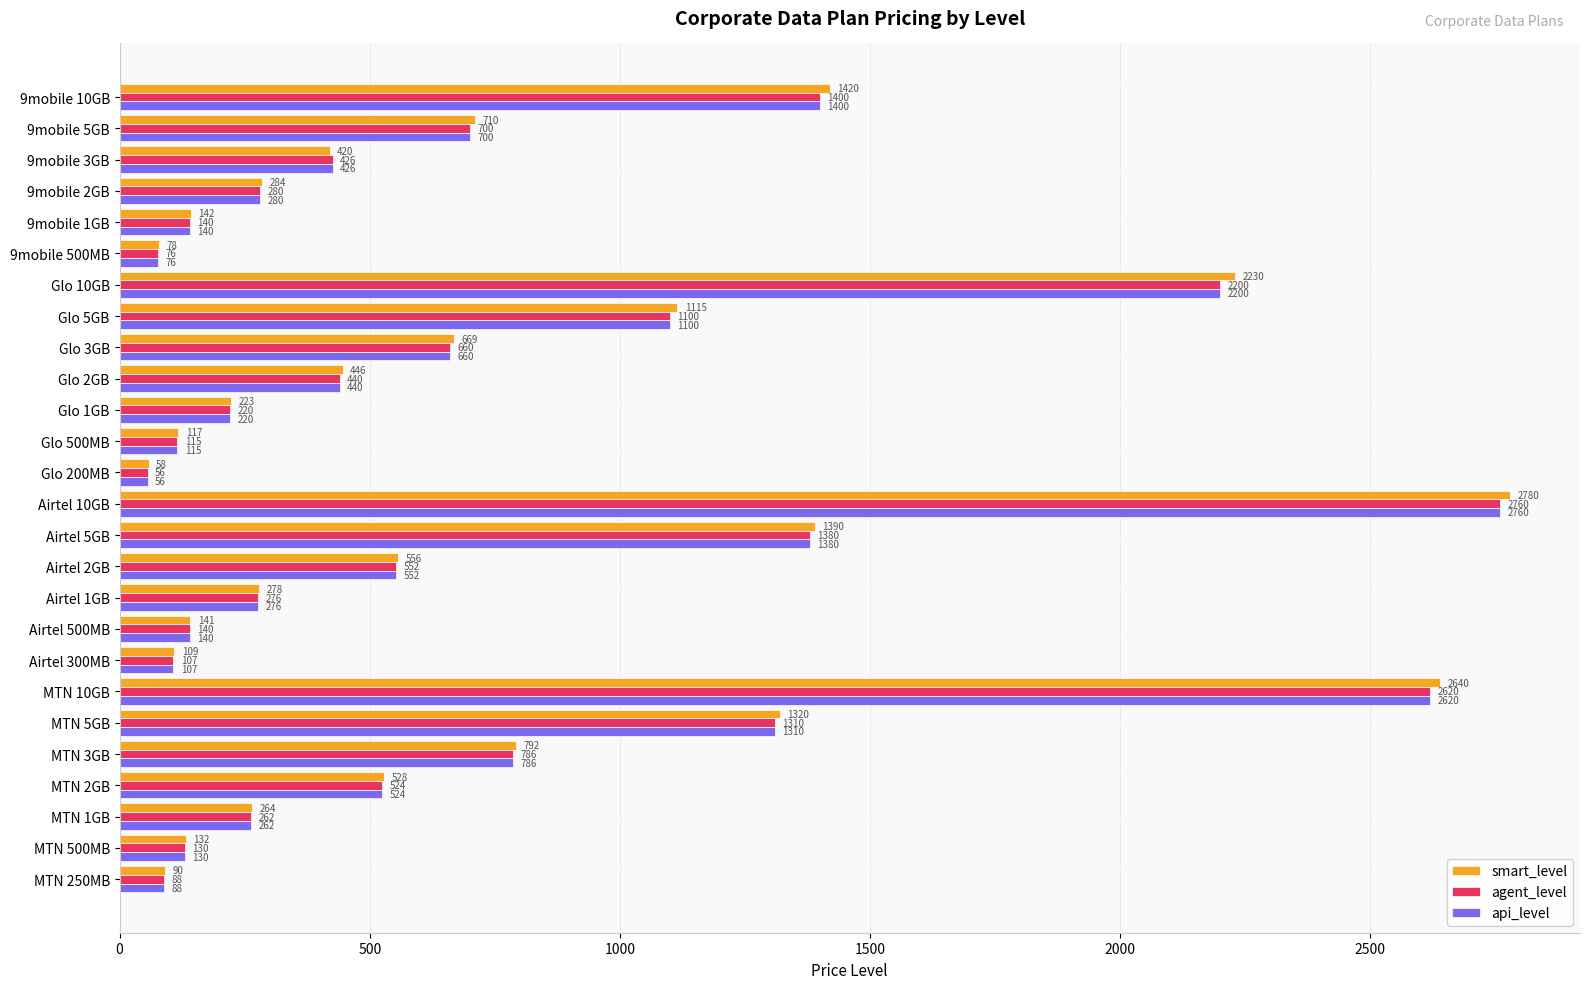

How many data points does each series have?

26